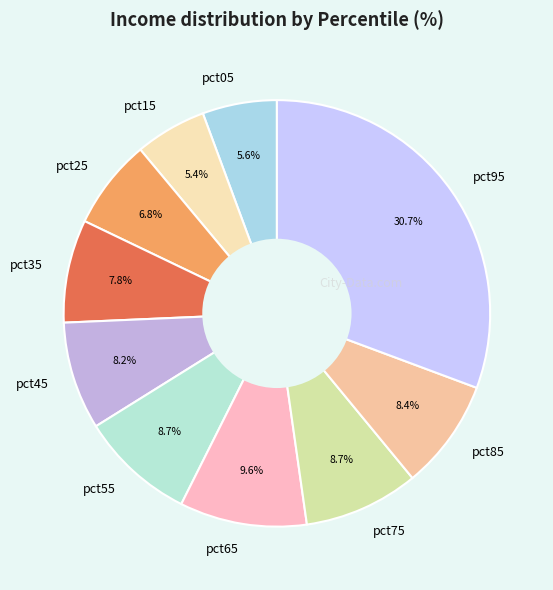

Which slice is the largest?

pct95